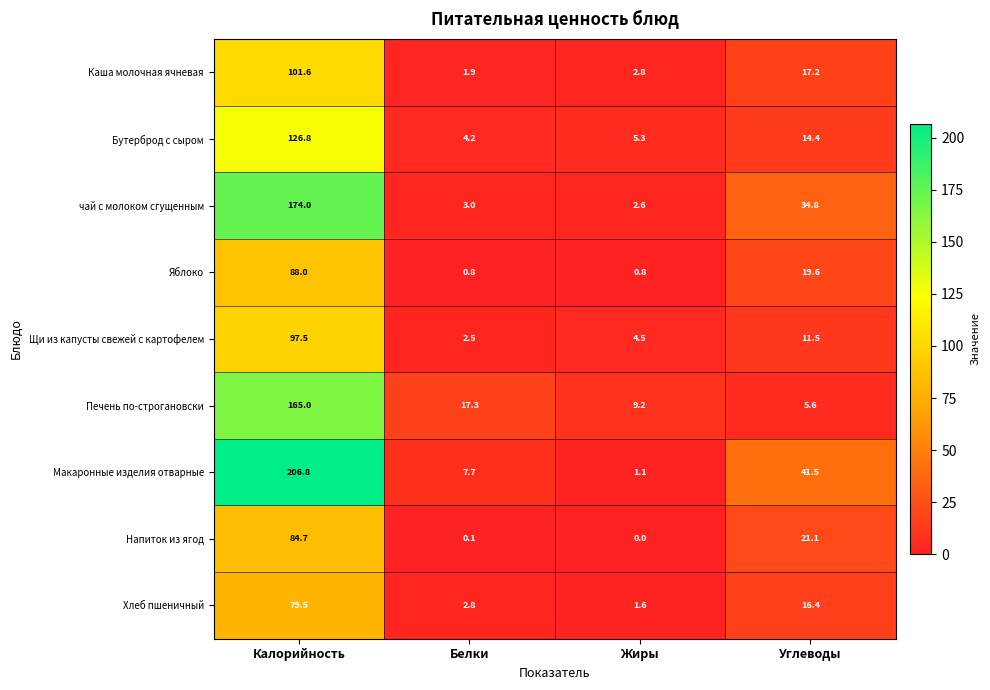

True or false: Каша молочная ячневая has a value of 17.2 at Углеводы.

True